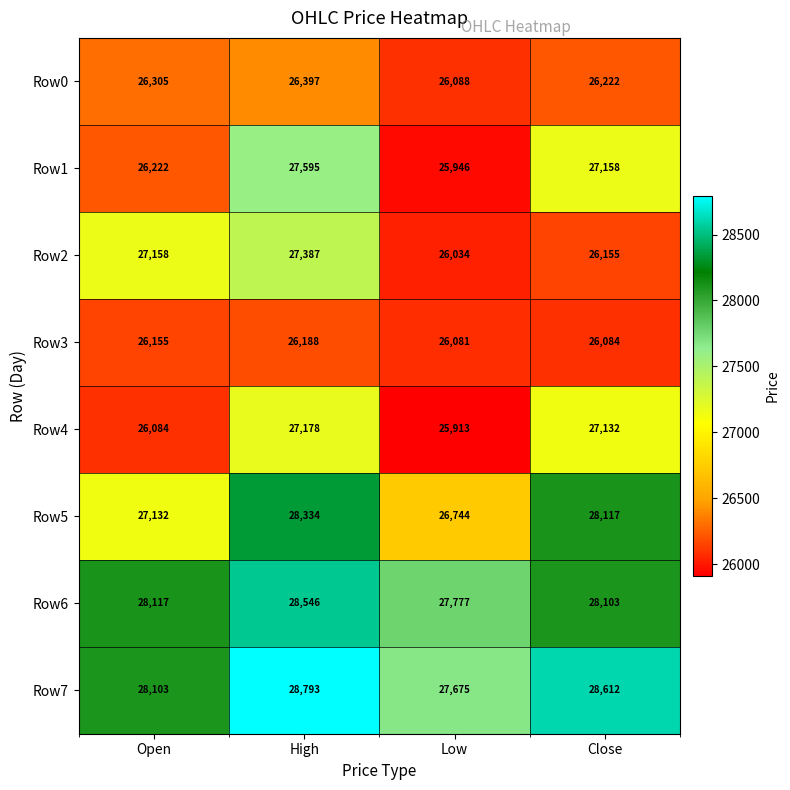

Which series changed the most between Low and Close?

Row5